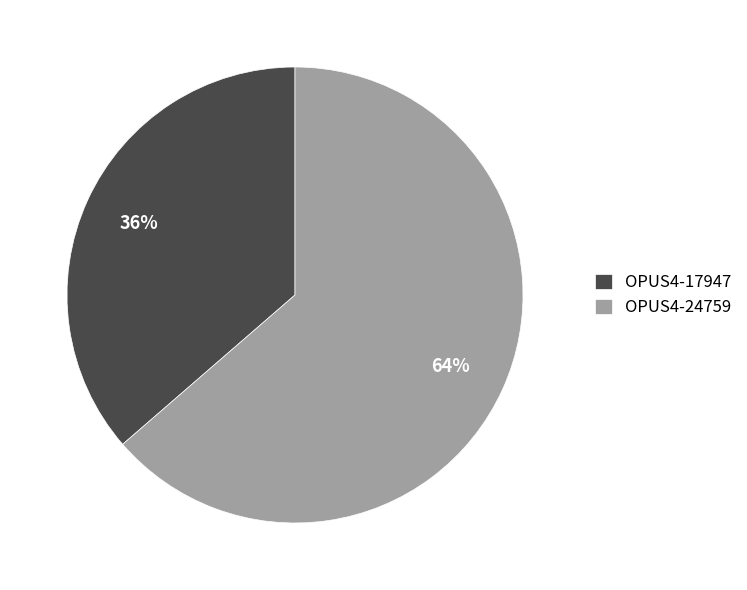

Which category has the biggest portion of the pie?

OPUS4-24759